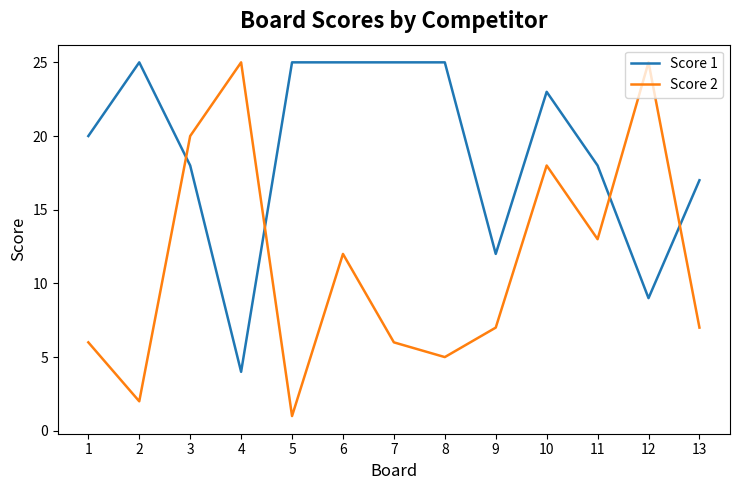

Rank the series at 1 from lowest to highest value.

Score 2, Score 1